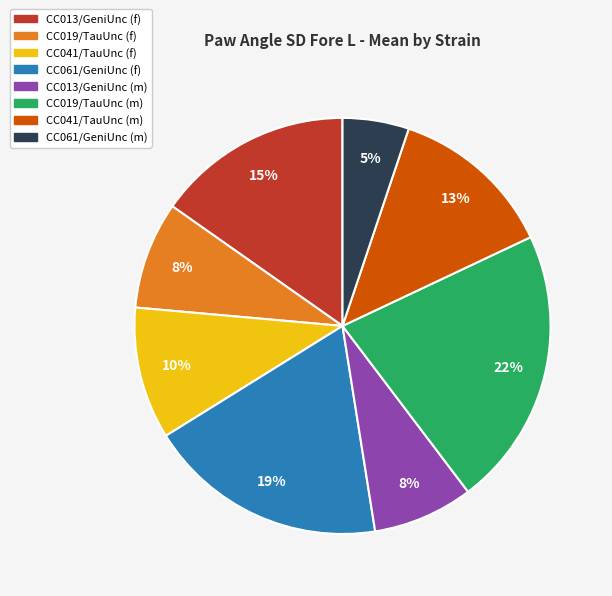

The CC061/GeniUnc (m) slice represents 5% of the pie. True or false?

True